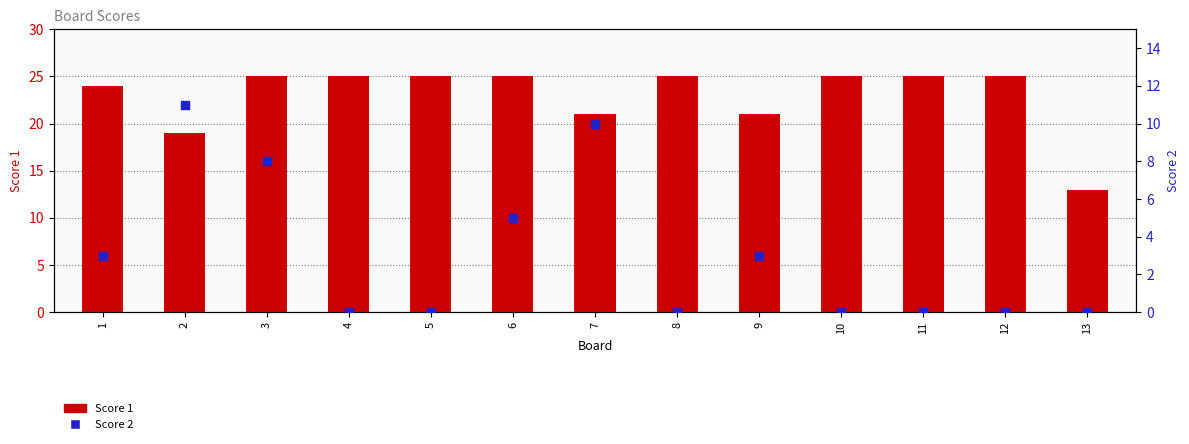

Which series has the largest total across all categories?

Score 1